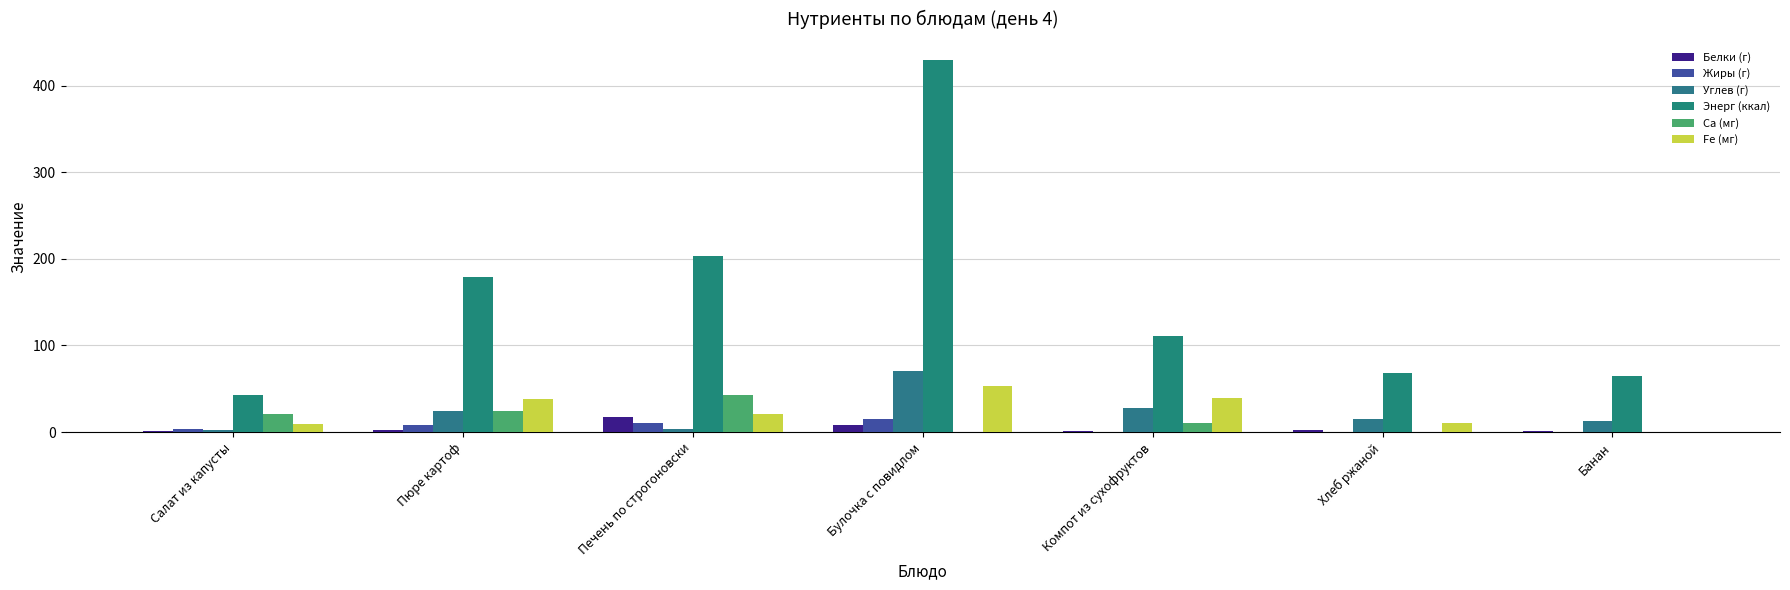

What is the maximum value for Углев (г)?

70.5